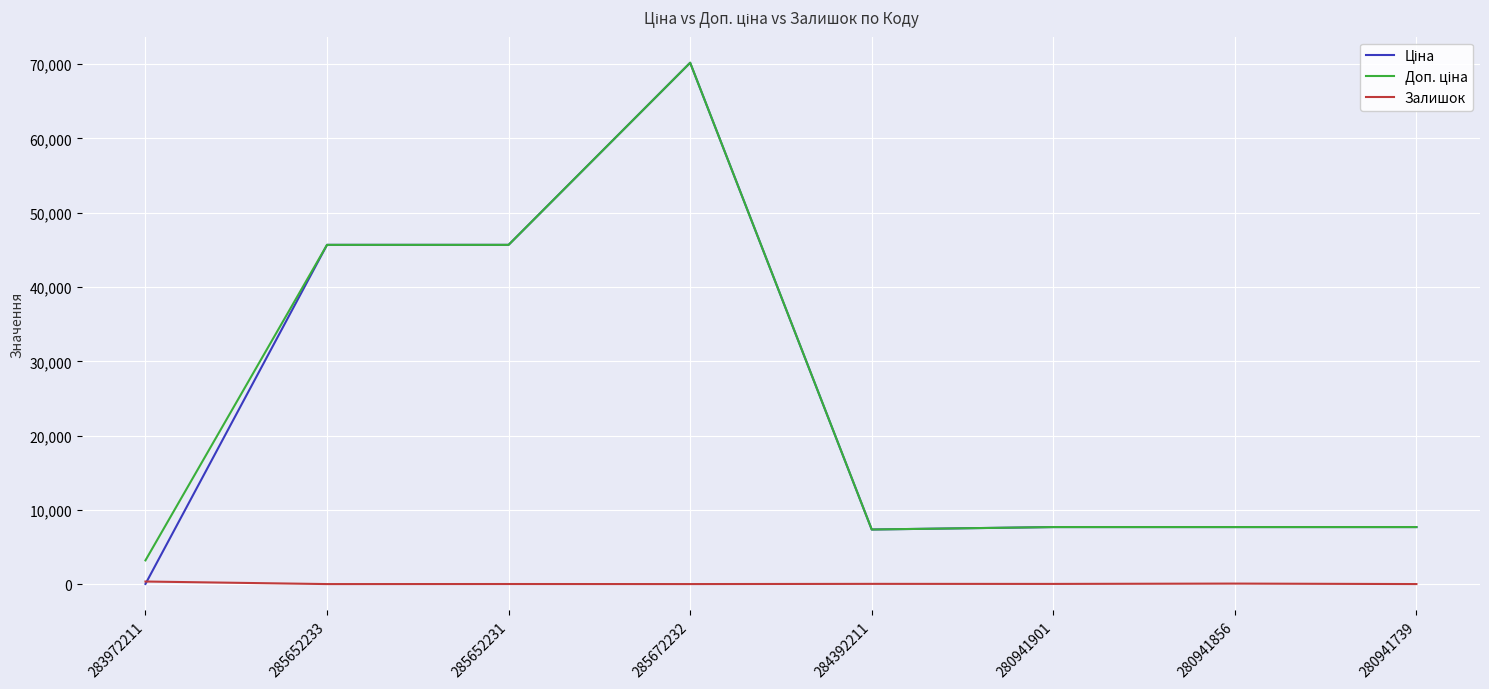

What is the difference between the highest and lowest values at 280941901?

7650.0